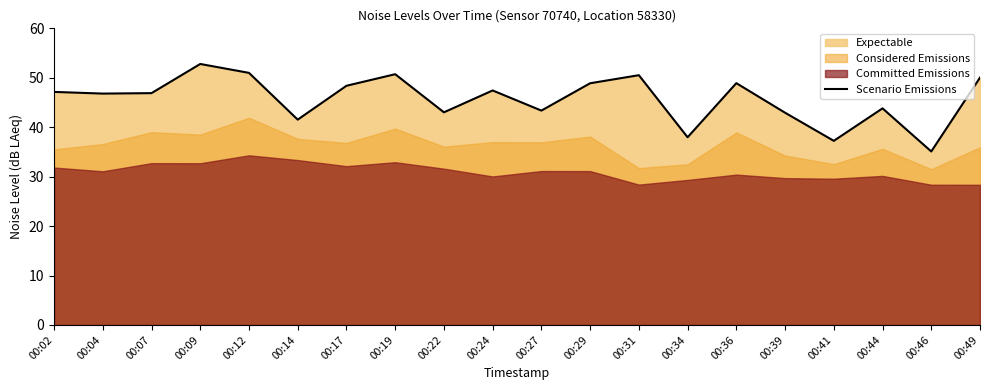

Reading right to left, transcribe all the data shown in this chart.

00:49=50.0	00:46=35.1	00:44=43.8	00:41=37.2	00:39=42.9	00:36=48.9	00:34=38.0	00:31=50.5	00:29=48.9	00:27=43.4	00:24=47.4	00:22=43.0	00:19=50.7	00:17=48.4	00:14=41.5	00:12=51.0	00:09=52.8	00:07=46.9	00:04=46.8	00:02=47.1